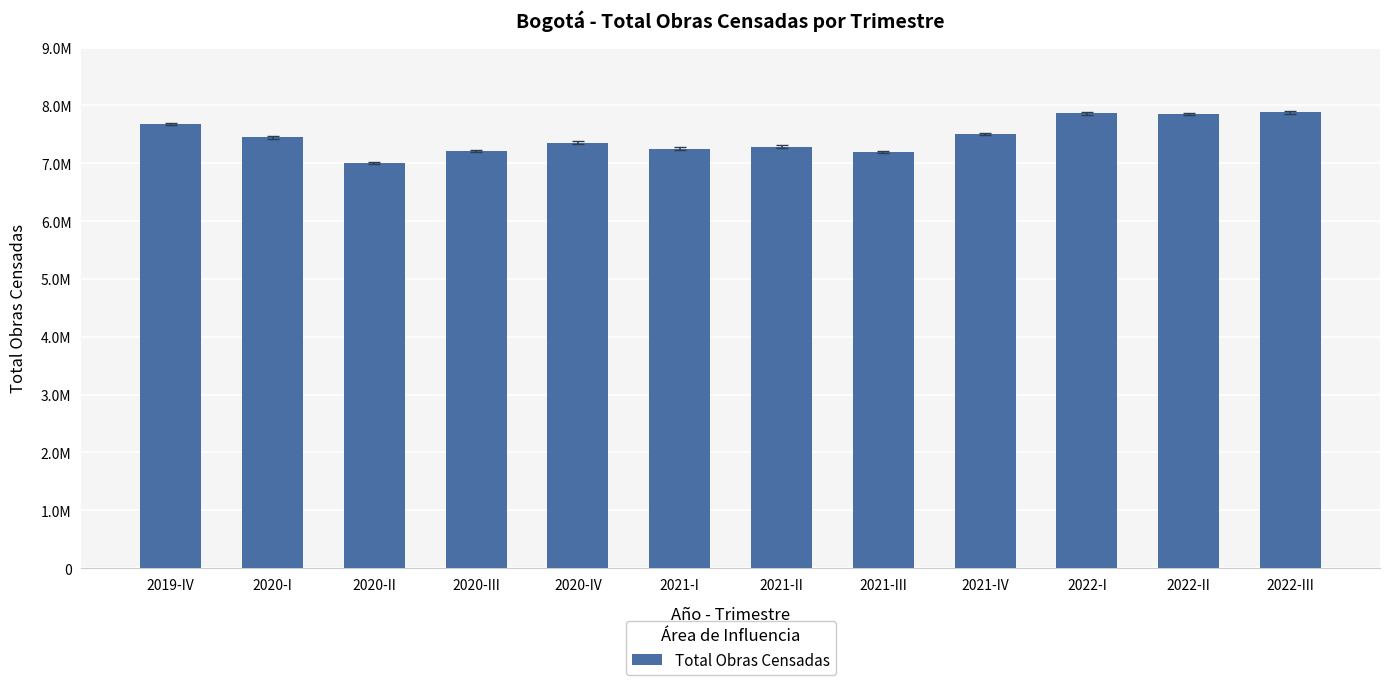

List the labels in order of value, largest first.

2022-III, 2022-I, 2022-II, 2019-IV, 2021-IV, 2020-I, 2020-IV, 2021-II, 2021-I, 2020-III, 2021-III, 2020-II